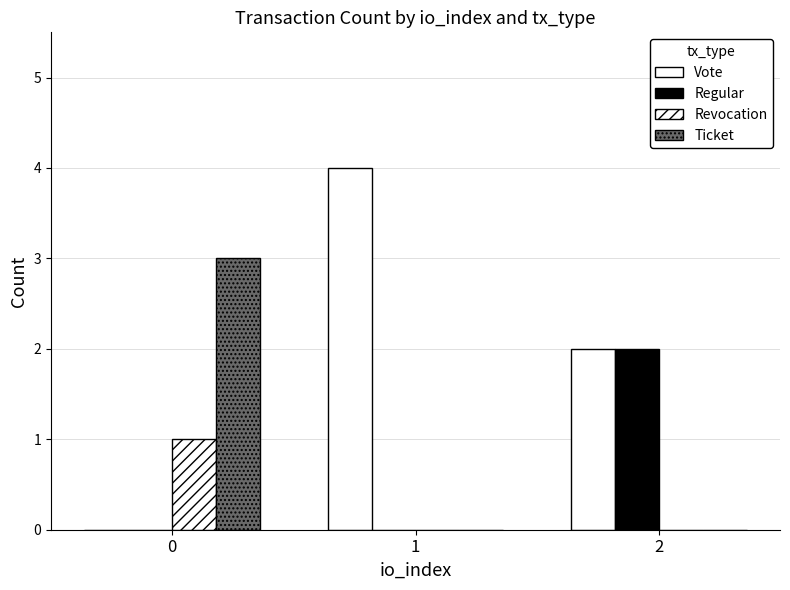

The value of Ticket at 1 is 1. True or false?

False